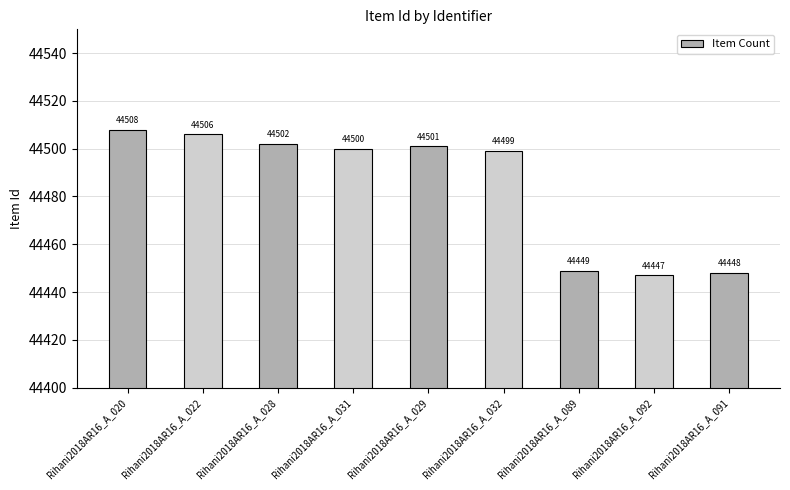

What is the difference between the values at Rihani2018AR16_A_020 and Rihani2018AR16_A_022?

2